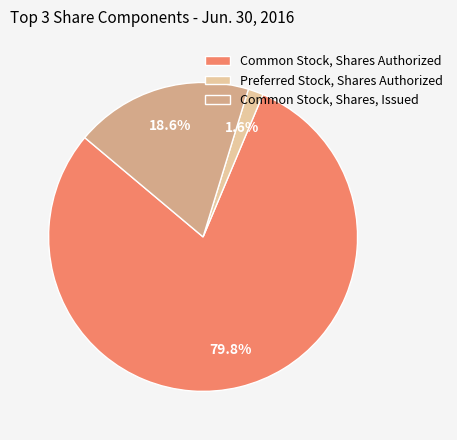

Which category accounts for the majority?

Common Stock, Shares Authorized